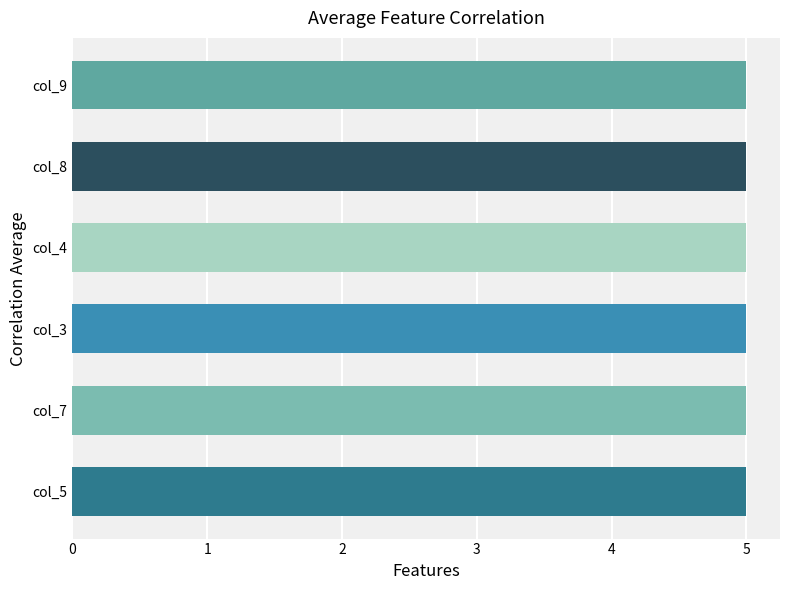

What position from the left is 4?

2